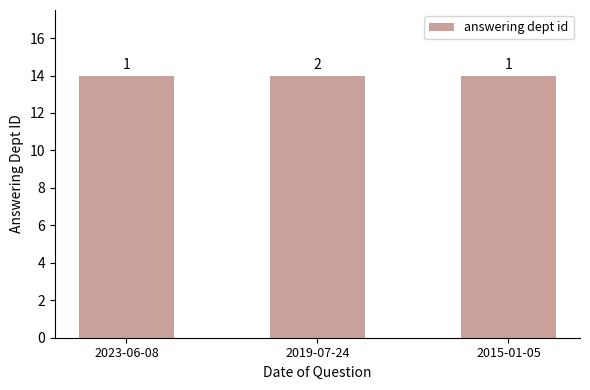

What is the value of the house id bar at the 2nd from the left?

2